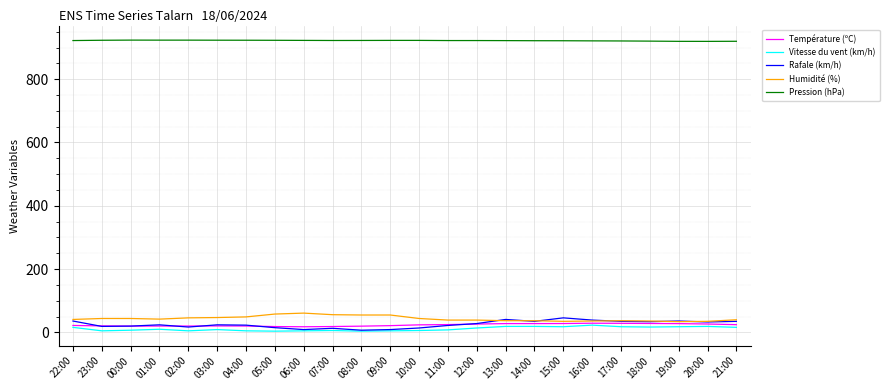

What position from the right is 05:00?

17